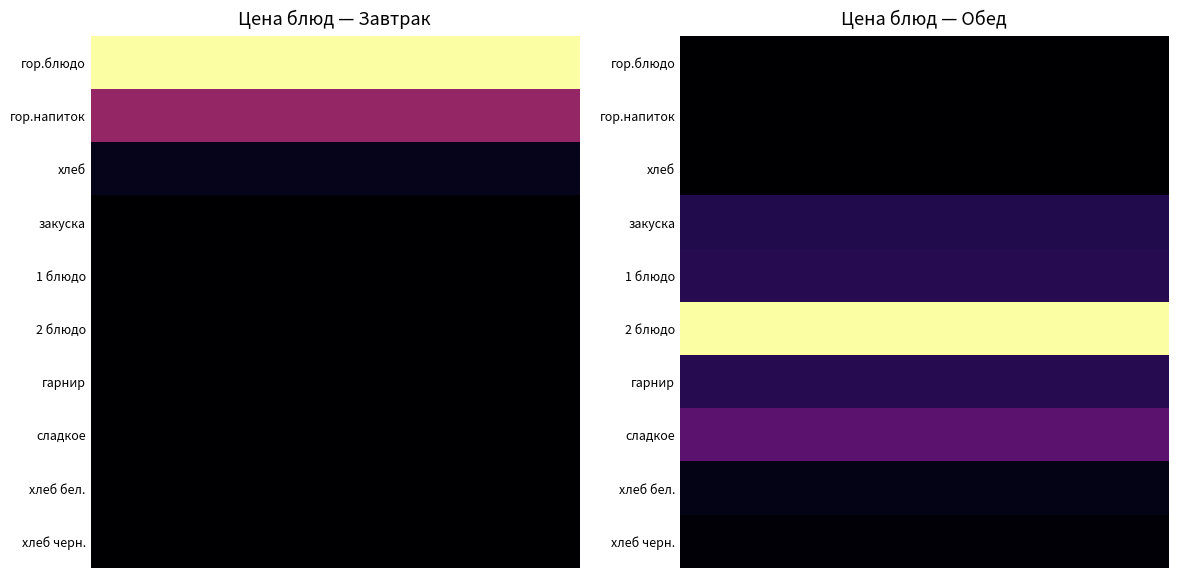

Is the value of Завтрак at сладкое greater than the value of Обед at гор.напиток?

No